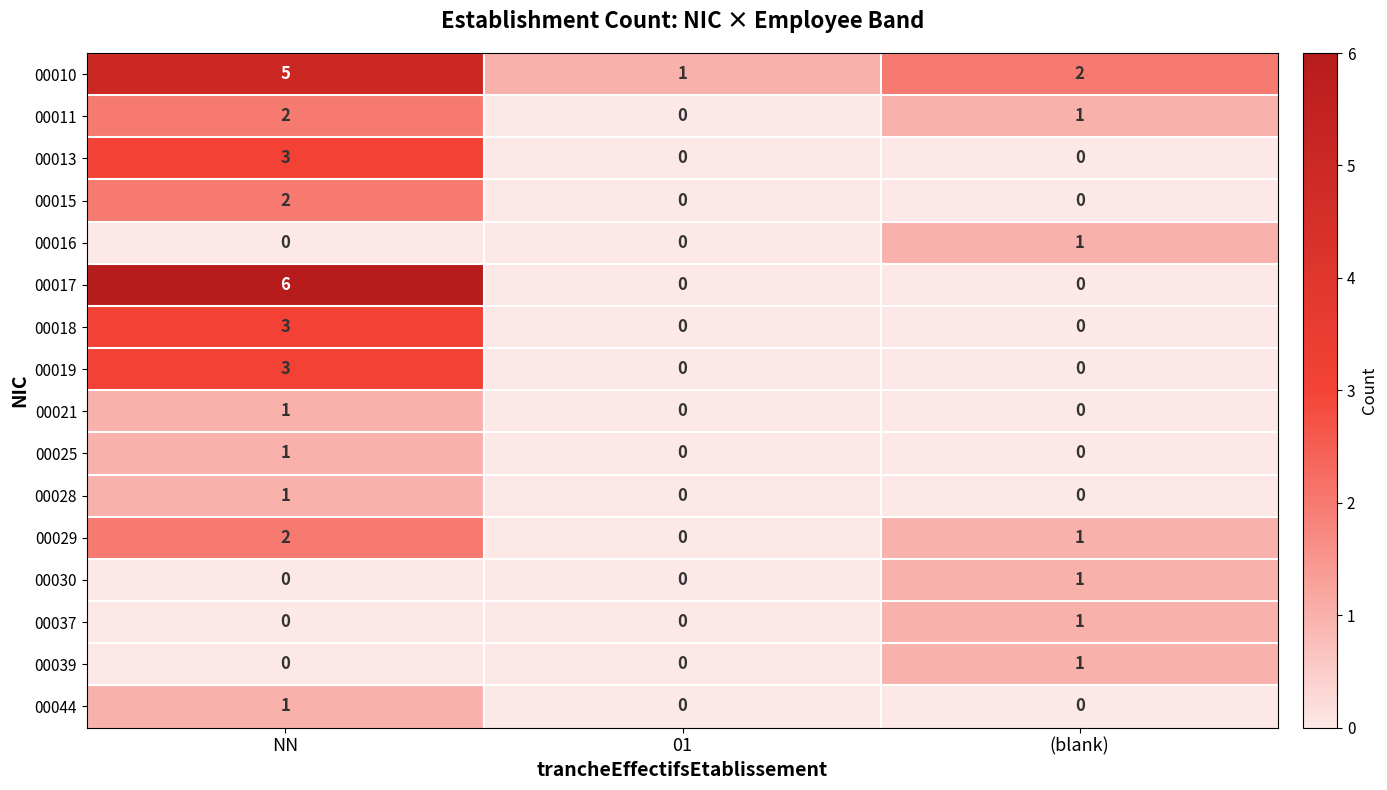

Count the 00044 values in the range 0 to 1.

3